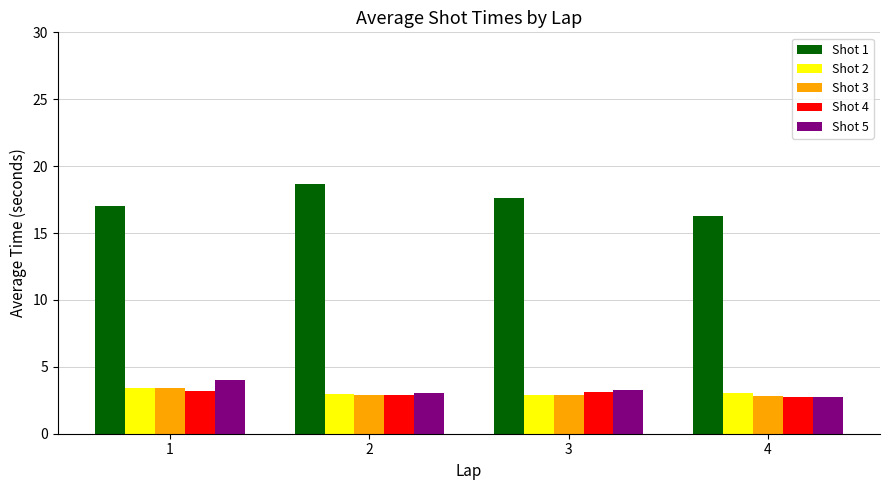

What is the value of the Shot 1 bar at the 3rd from the left?

17.6